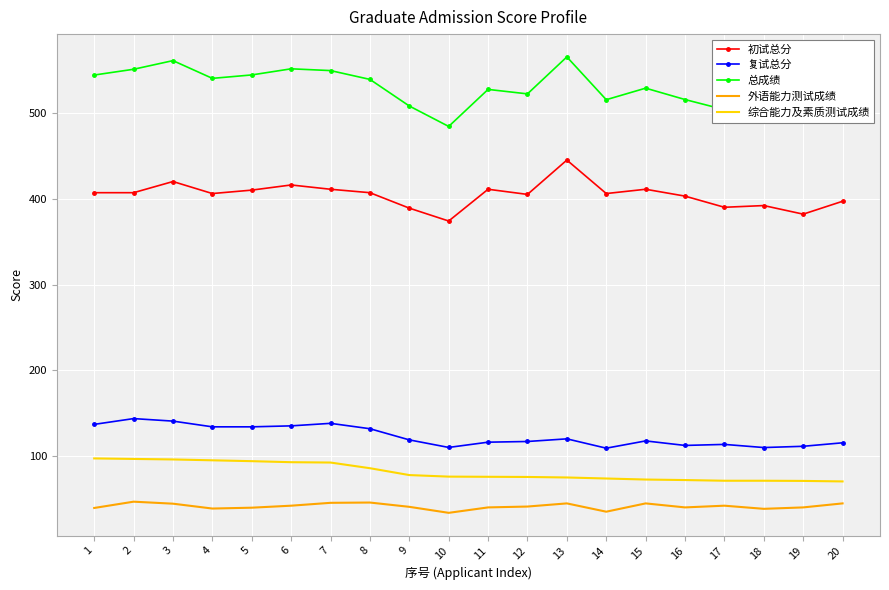

The value of 外语能力测试成绩 at 20 is 66.7. True or false?

False